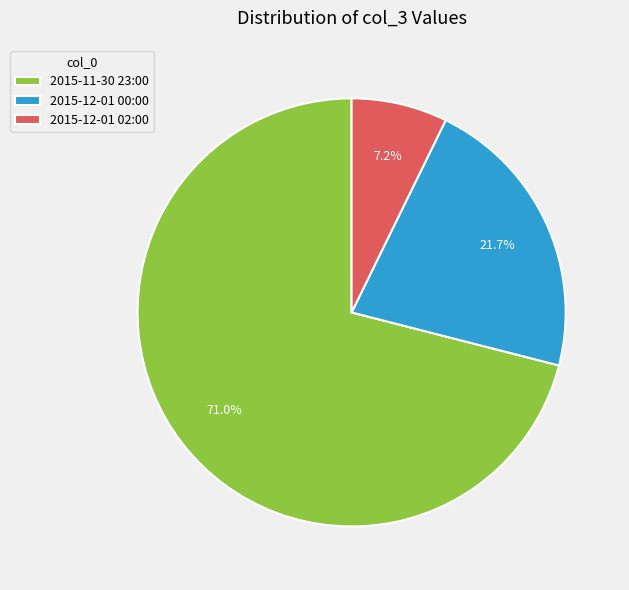

Which slice is the largest?

2015-11-30 23:00